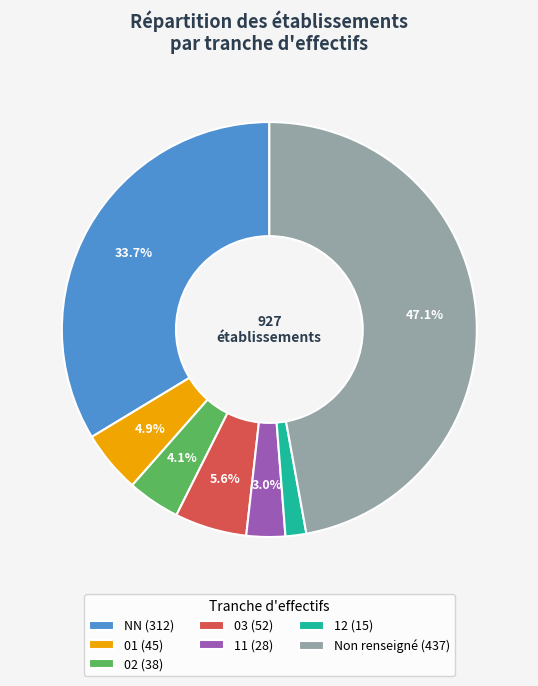

How many slices are in this pie chart?

7